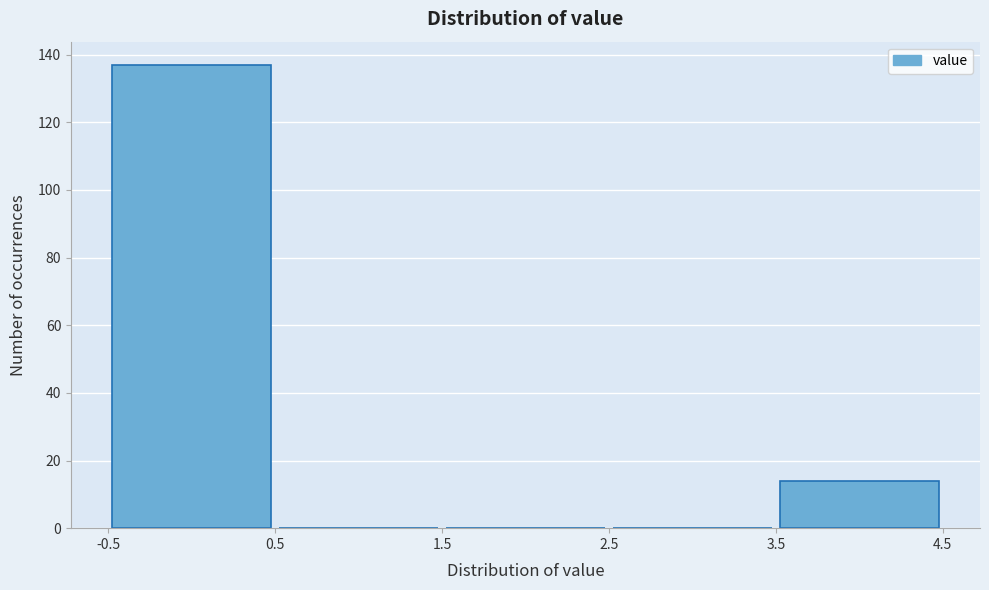

How tall is the bar that spans -0.5 to 0.5 on the x-axis? The values are not printed on the chart, so give them approximately, as read against the axis.

138